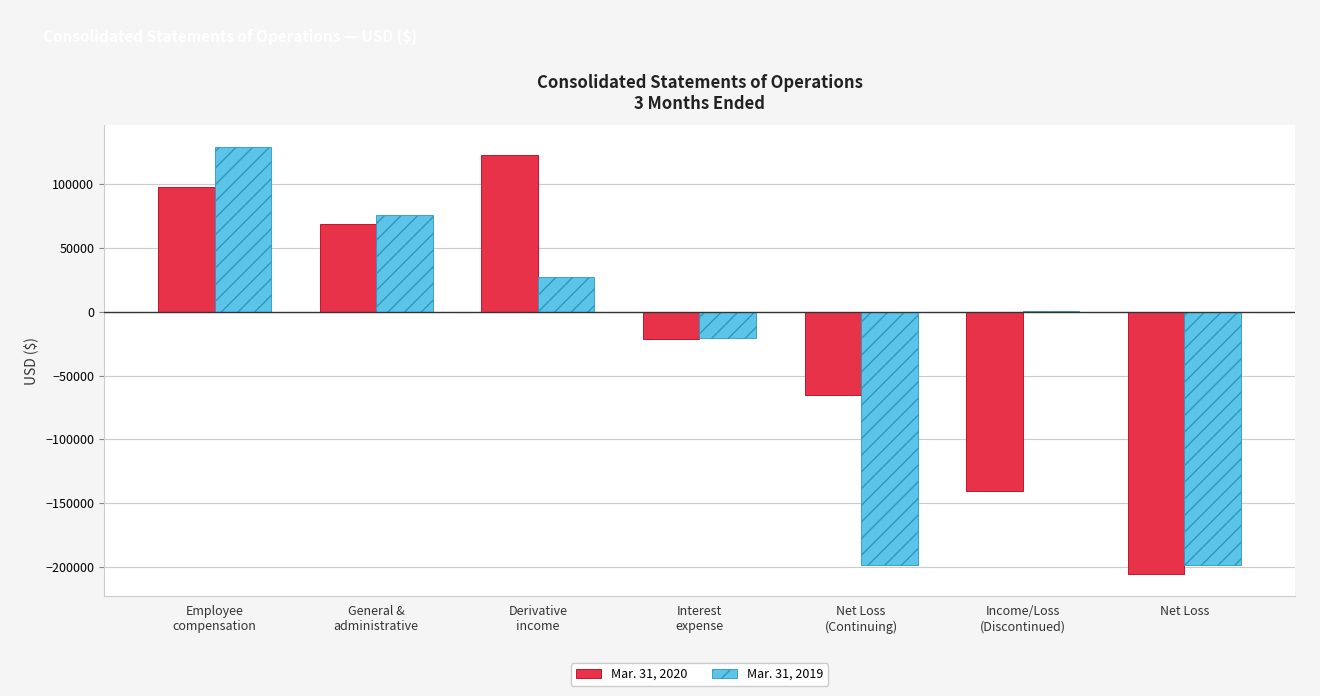

The value of Mar. 31, 2019 at Net Loss is -334481. True or false?

False